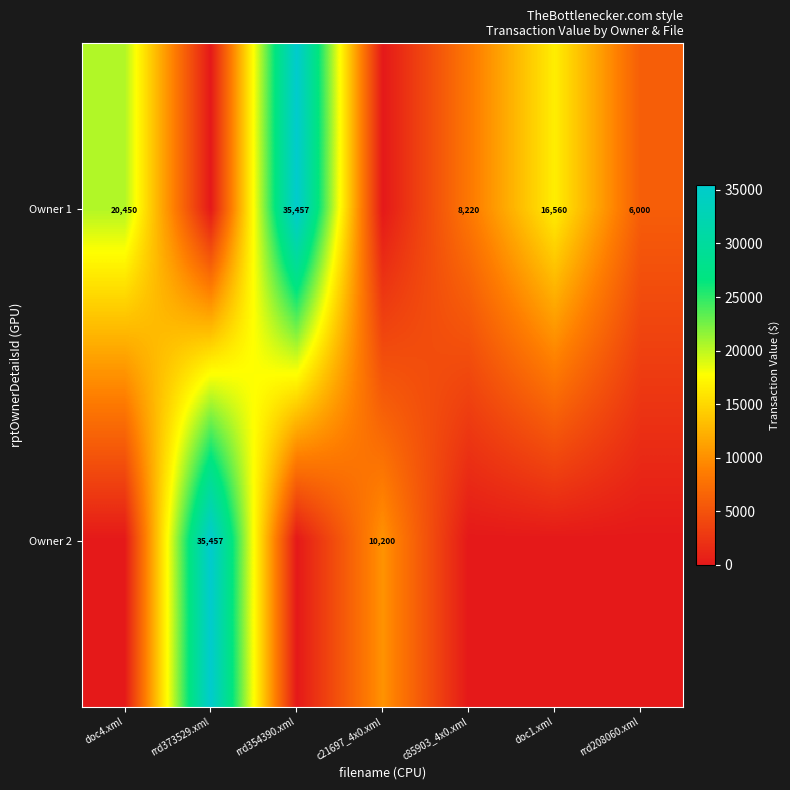

True or false: Owner 1 has a value of 35457 at rrd354390.xml.

True